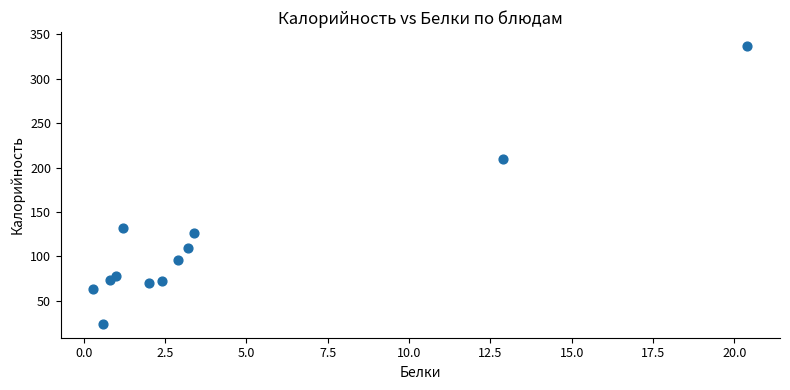

What Y value in the scatter plot is closest to 180?

209.3